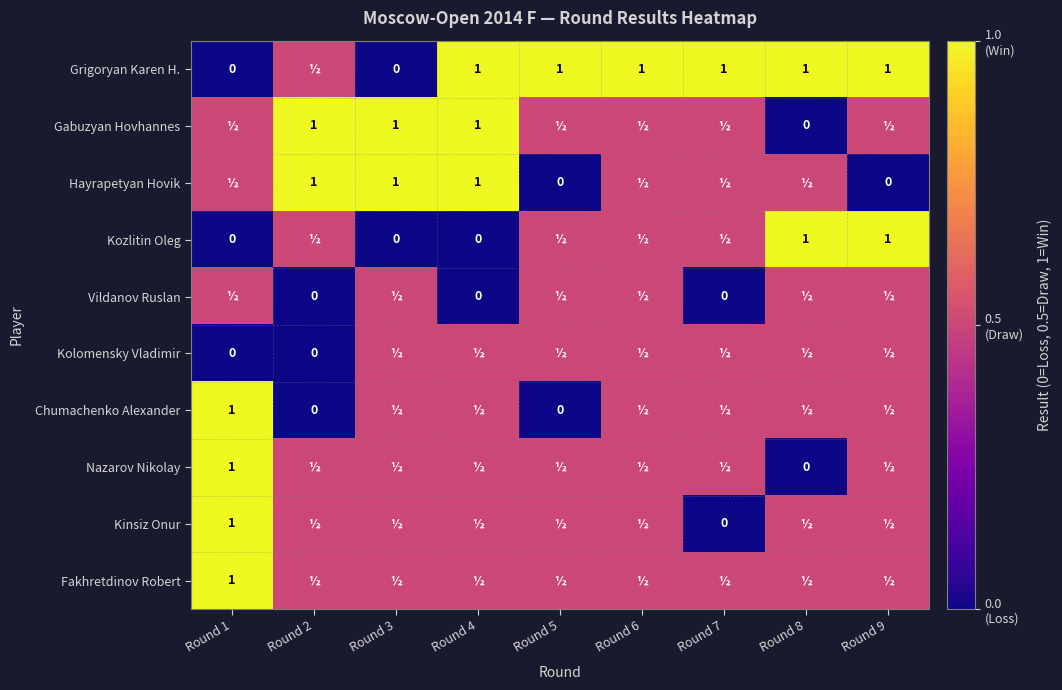

At which category does the chart reach its peak across all series?

Round 4